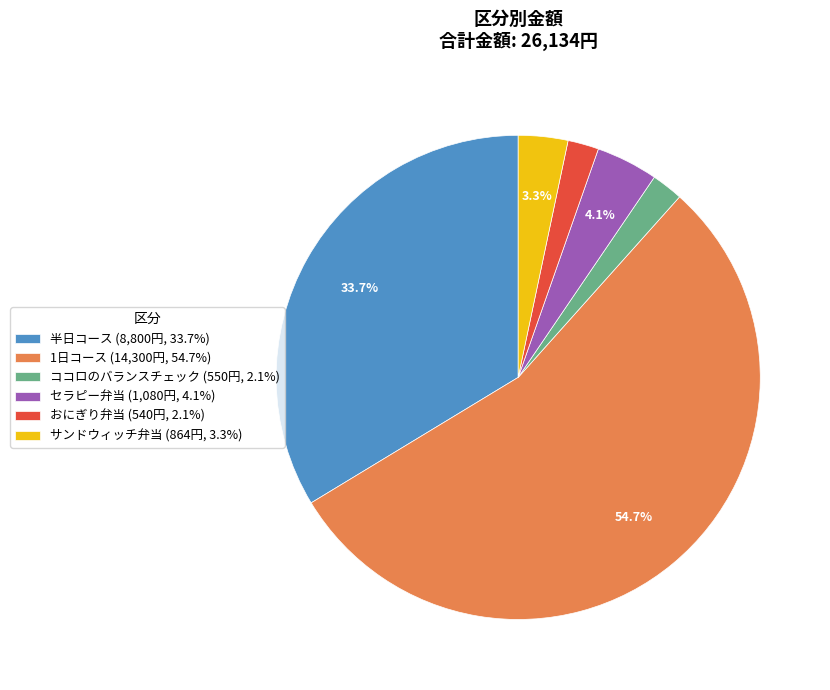

Is there a majority slice in this chart?

Yes